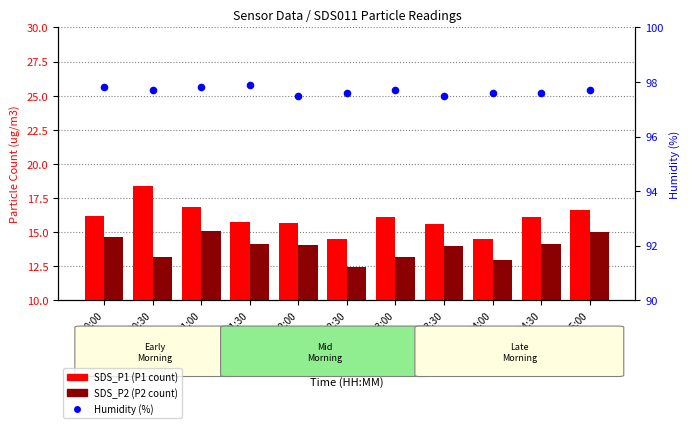

What are all the series names shown in the legend?

SDS_P1, SDS_P2, Humidity